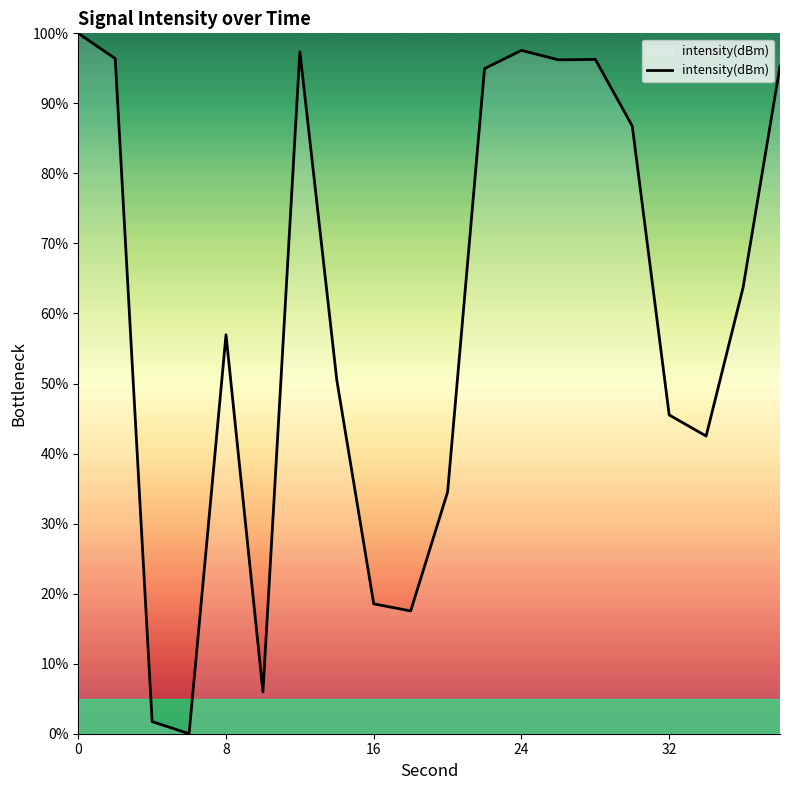

What is the difference between the maximum and minimum values?

100.0